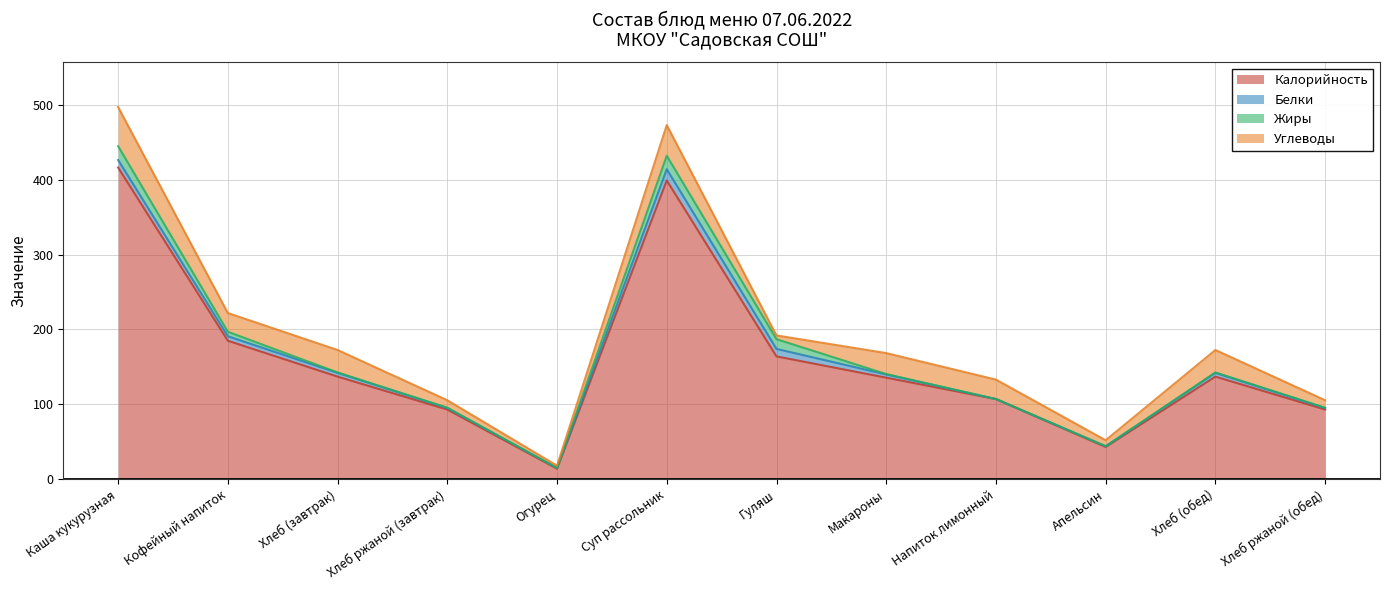

In Углеводы, how many points are higher than both neighbors (excluding endpoints)?

4